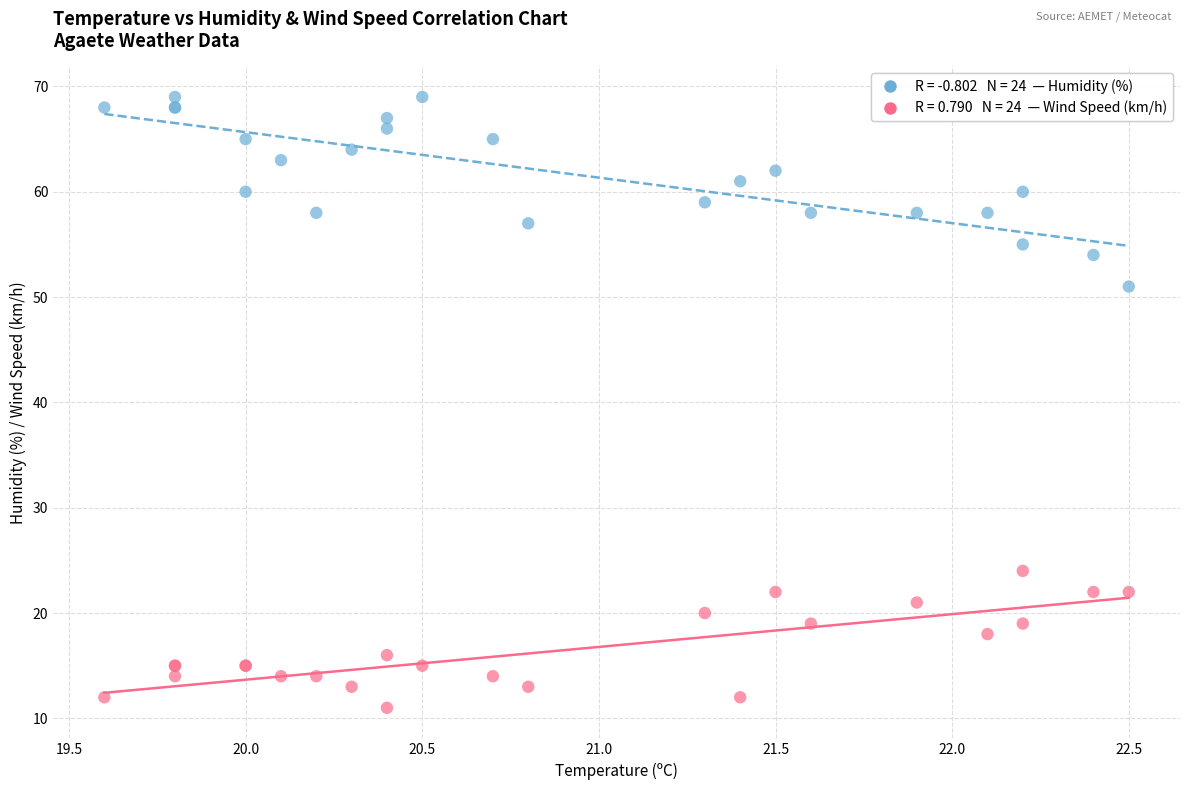

Across all series, what Y value is closest to 40?

51